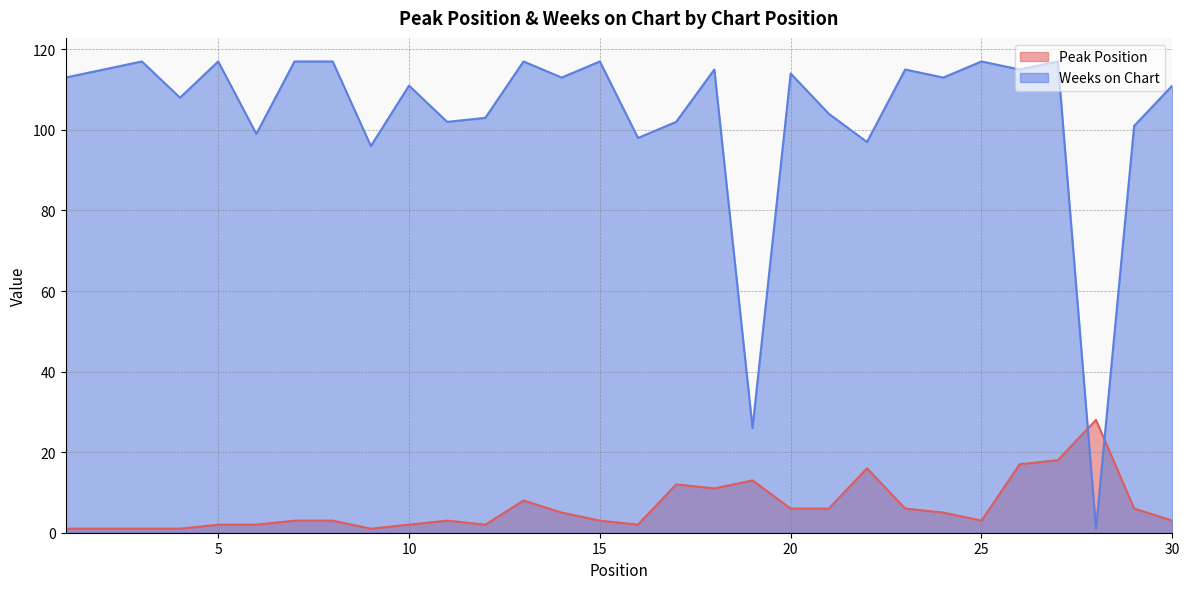

How many data points in Peak Position are less than 3?

10